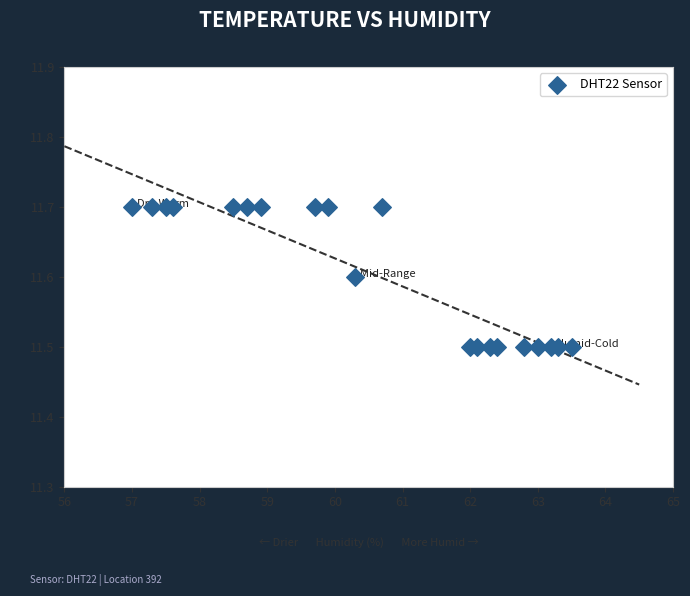

What is the range of X values (max minus min)?

6.5